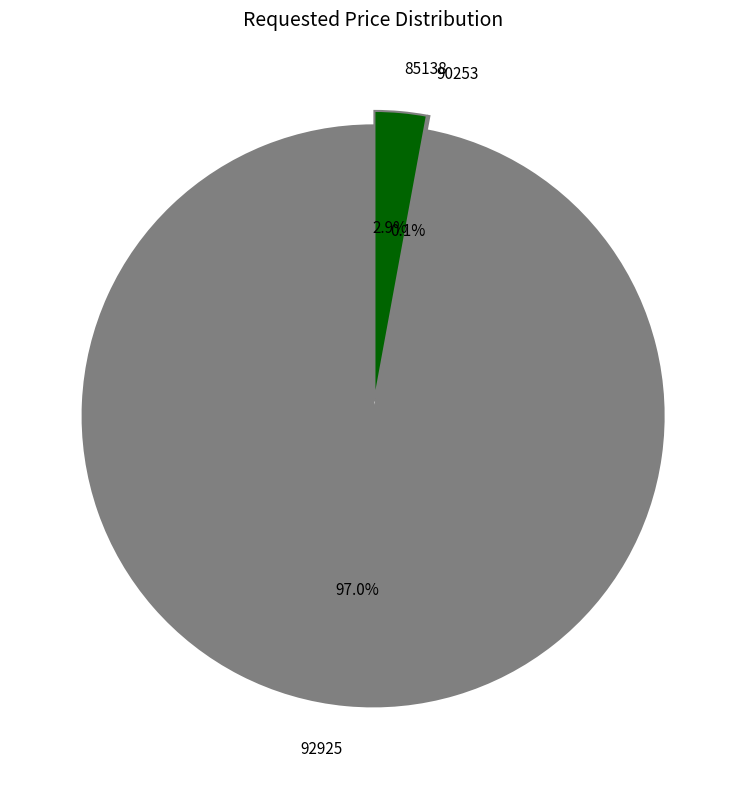

Is 92925 the majority of the pie?

Yes